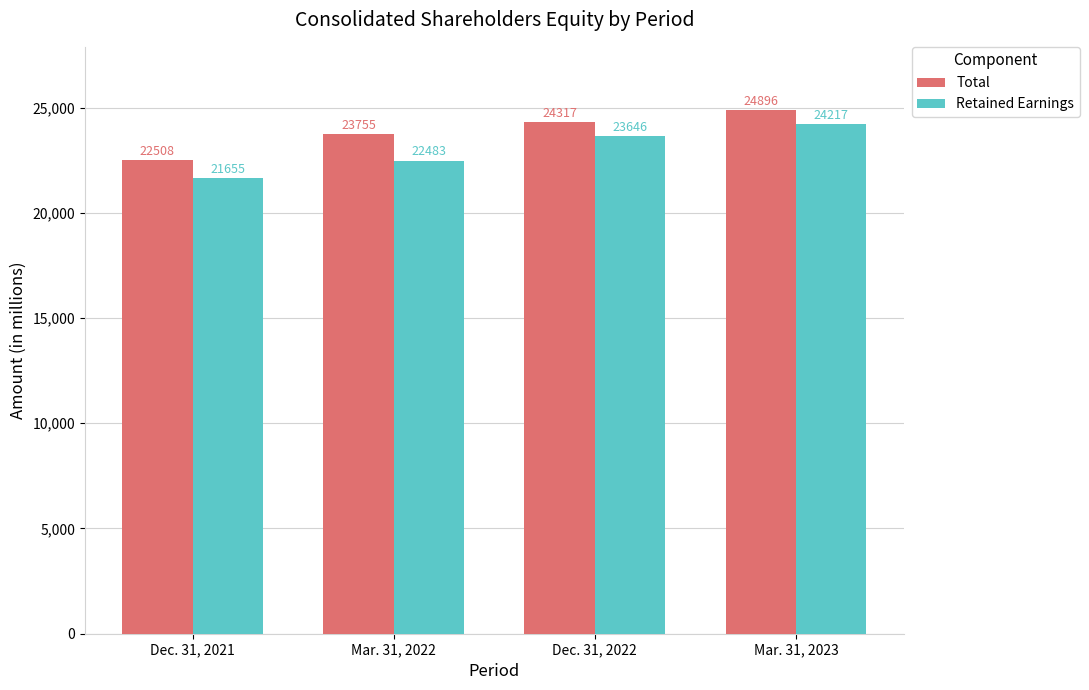

At which label does Total reach its minimum?

Dec. 31, 2021